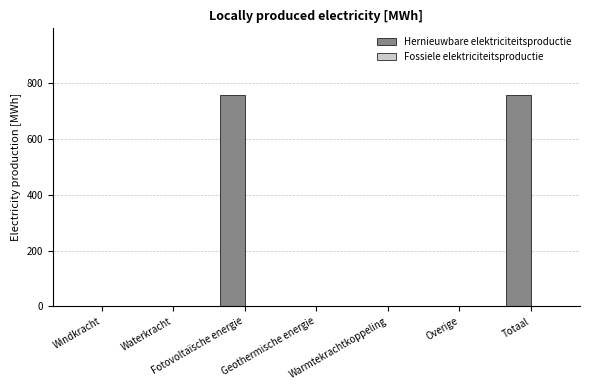

What is the greatest value displayed?

758.1